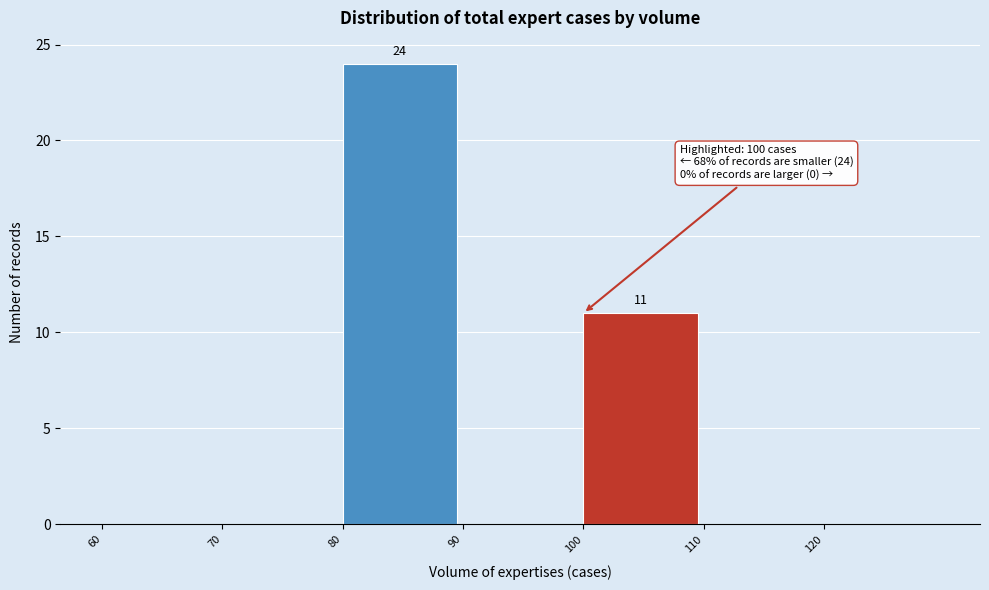

Which range on the x-axis has the tallest bar?

80 to 90